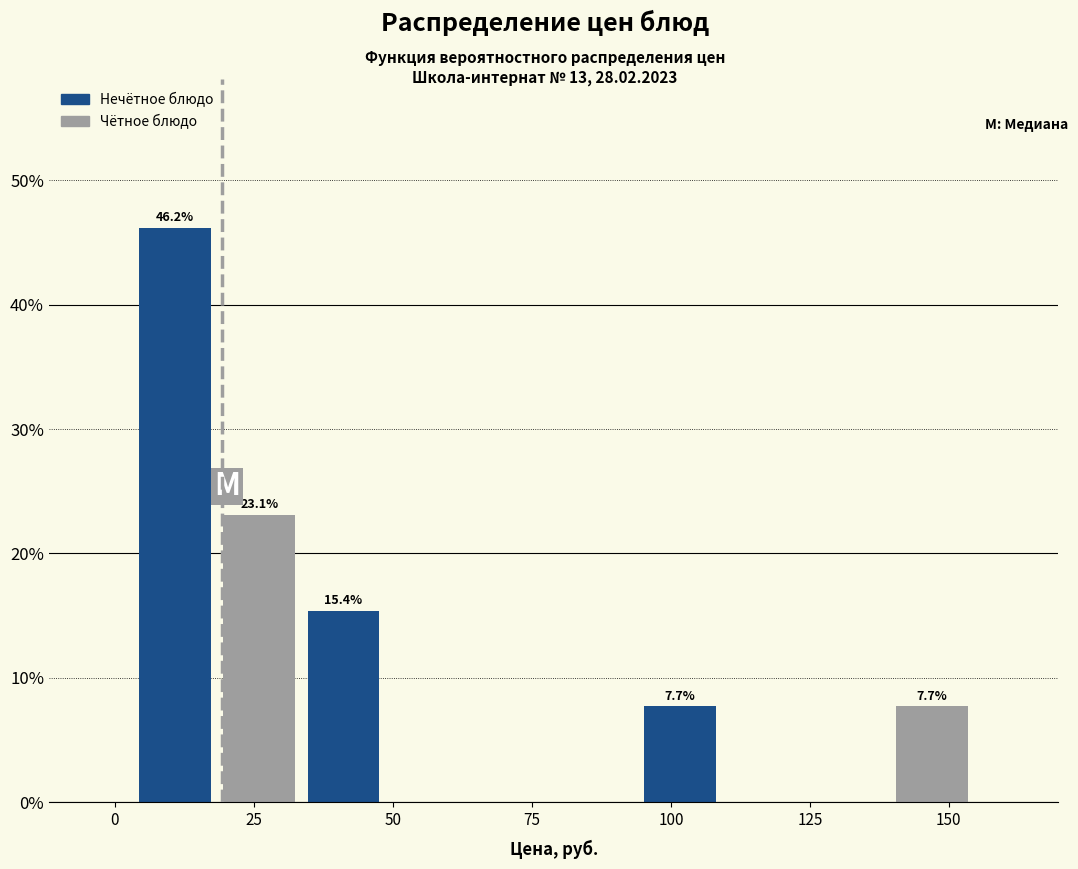

Around what value on the x-axis is the tallest bar? Give the approximate position of its centre, as read against the axis.

10